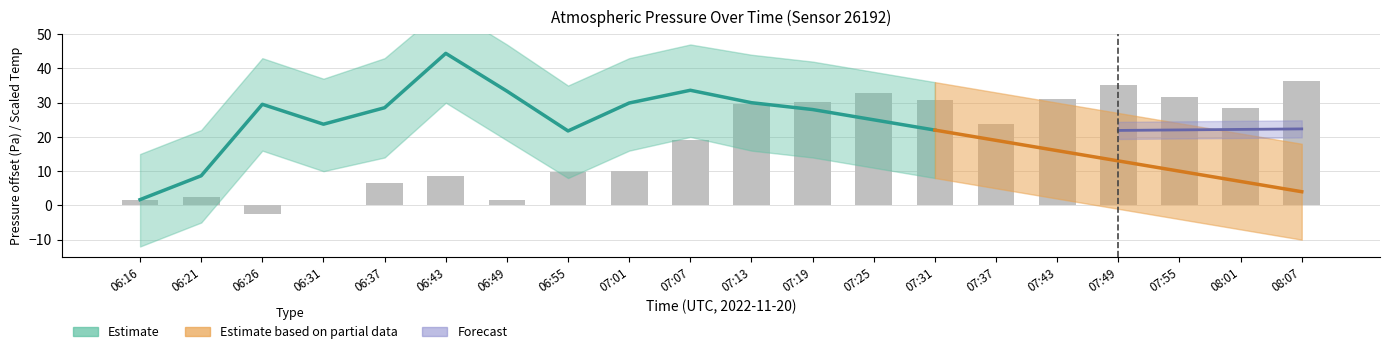

Between 06:37 and 07:19, which is larger?

07:19